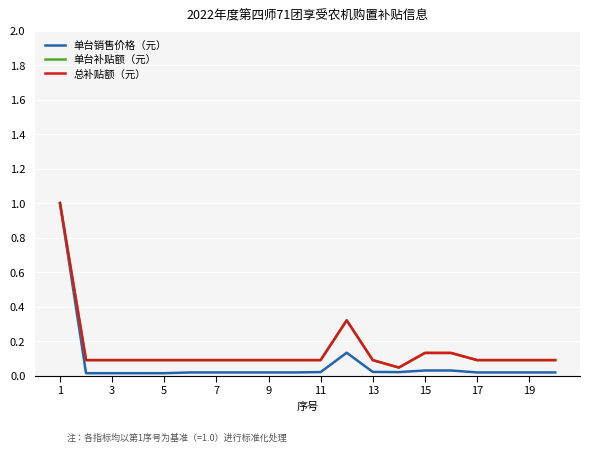

Does the chart display data point markers on the line(s)?

No